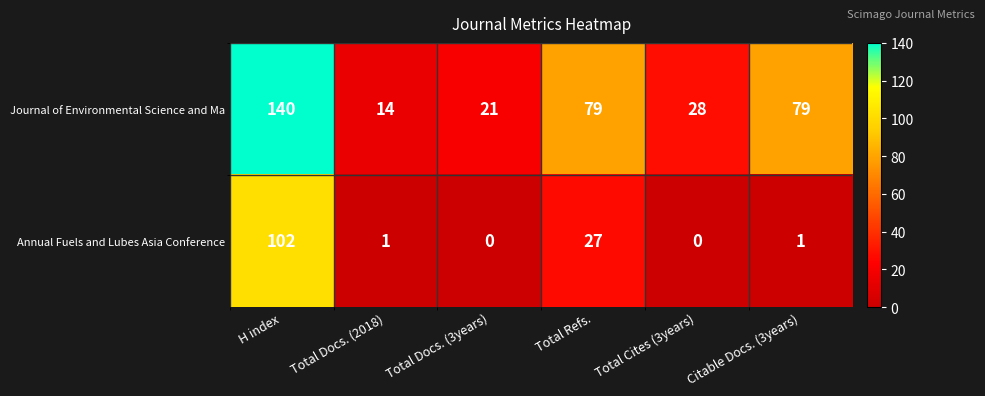

The value of Journal of Environmental Science and Ma at Citable Docs. (3years) is 79. True or false?

True